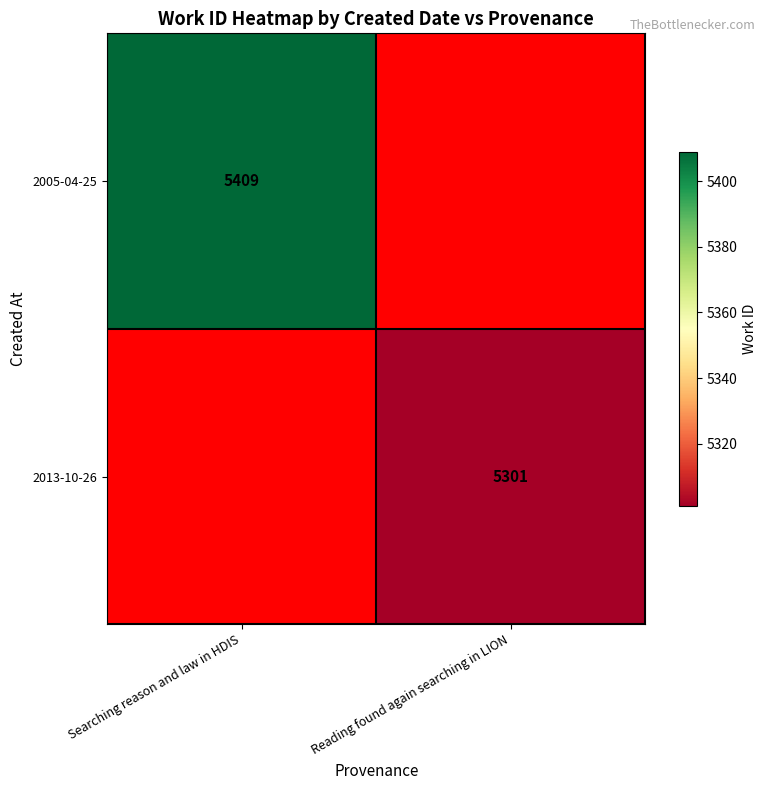

What is the greatest value displayed?

5409